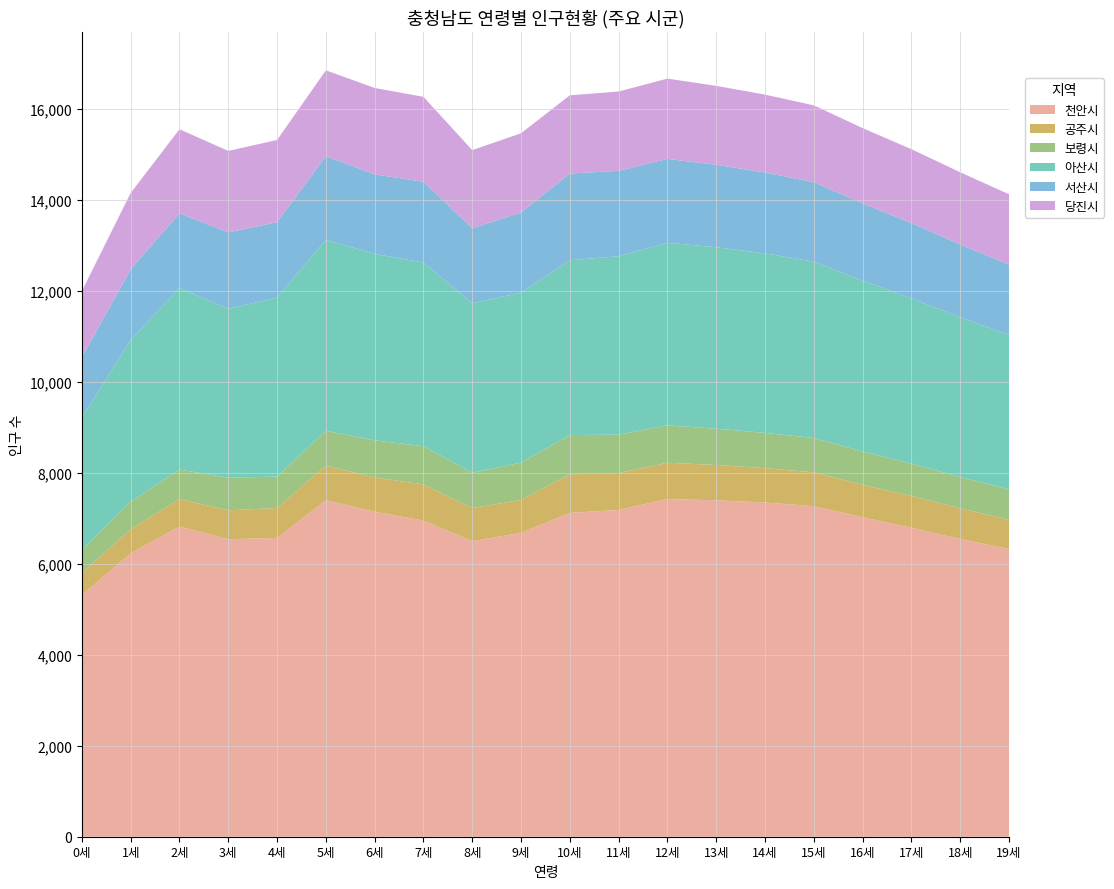

Reading left to right, transcribe all the data shown in this chart.

천안시: 5312	6228	6816	6537	6566	7395	7142	6947	6496	6677	7116	7180	7420	7392	7344	7264	7021	6789	6543	6321
공주시: 482	528	602	636	656	755	754	793	726	726	846	812	798	776	754	743	712	698	672	645
보령시: 504	609	650	716	692	769	814	841	777	816	864	843	821	798	776	754	732	712	689	667
아산시: 2910	3550	3993	3711	3935	4197	4098	4035	3725	3735	3842	3921	4012	3987	3945	3876	3754	3632	3512	3398
서산시: 1329	1555	1636	1679	1654	1838	1747	1775	1648	1762	1905	1876	1843	1812	1776	1745	1698	1654	1598	1543
당진시: 1454	1676	1849	1791	1807	1887	1898	1867	1715	1742	1719	1743	1765	1734	1712	1689	1654	1623	1587	1543